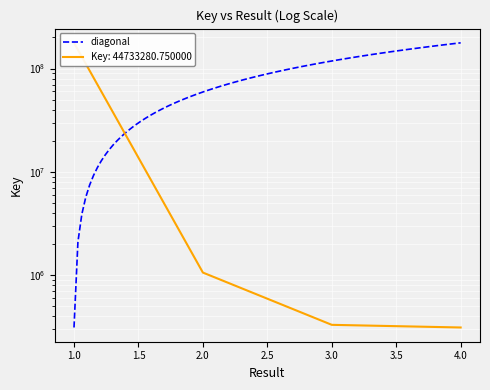

At which category does the chart reach its minimum across all series?

4